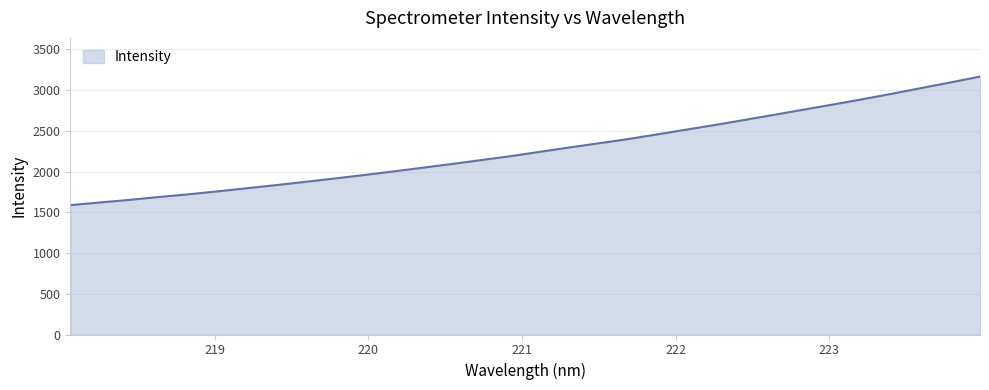

What is the smallest value displayed?

1588.3